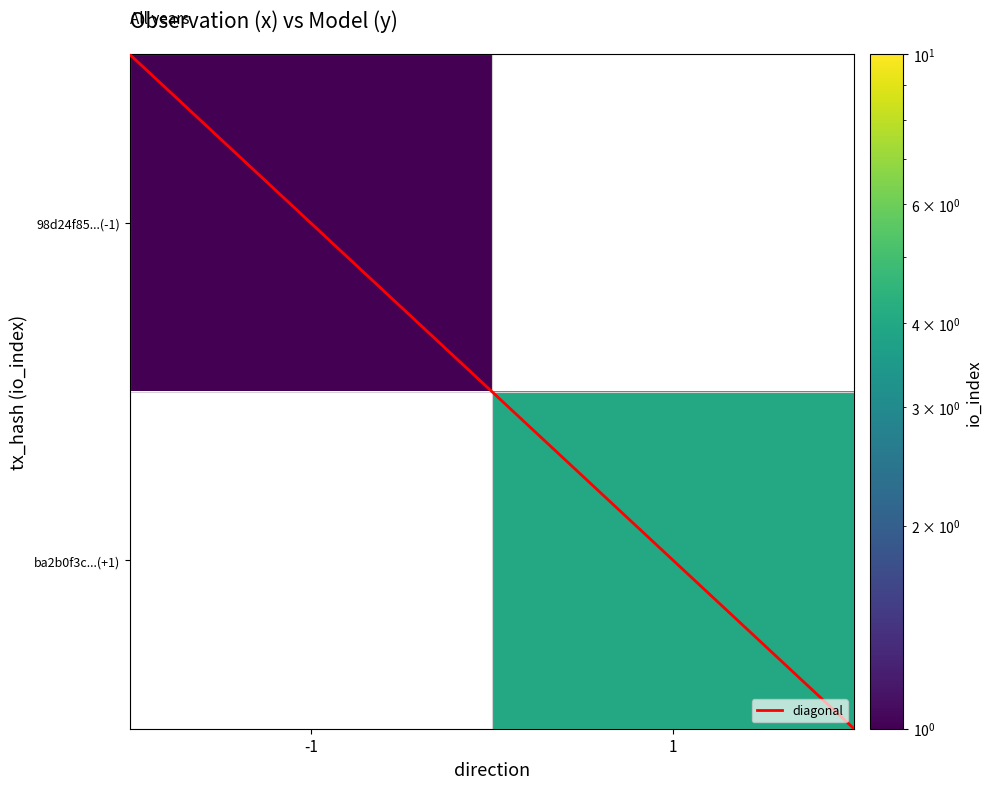

How many positive values does the 98d24f85...(-1) series have?

1